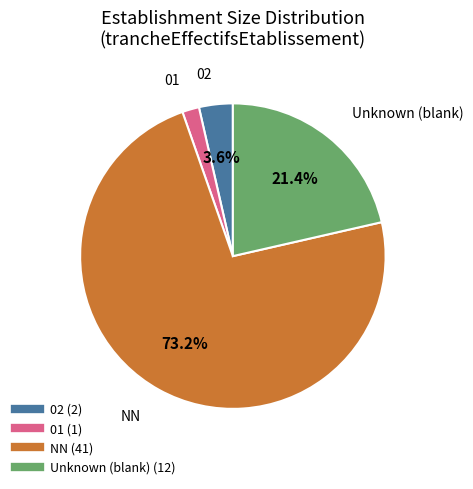

Does any single category account for the majority?

Yes